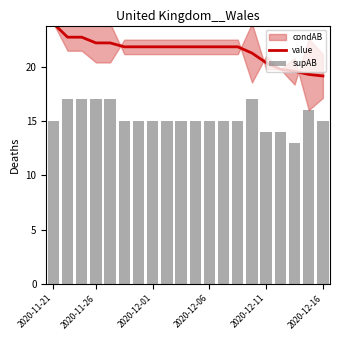

What is the lowest value of the value series?

19.2